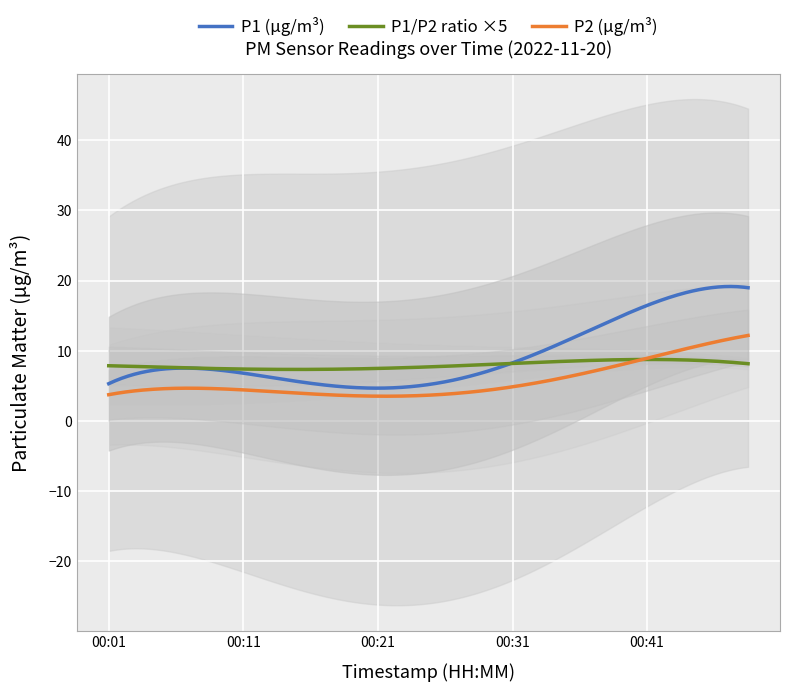

What is the lowest value of the P1 (µg/m³) series?

4.7